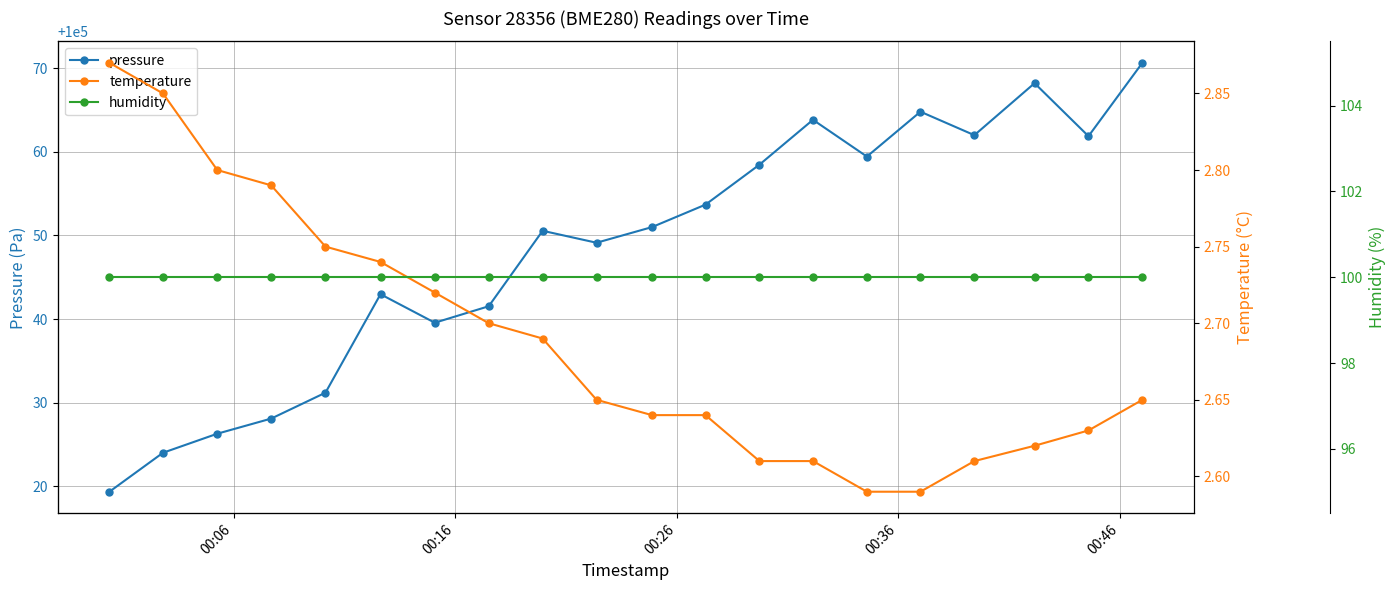

How many data points does each series have?

20